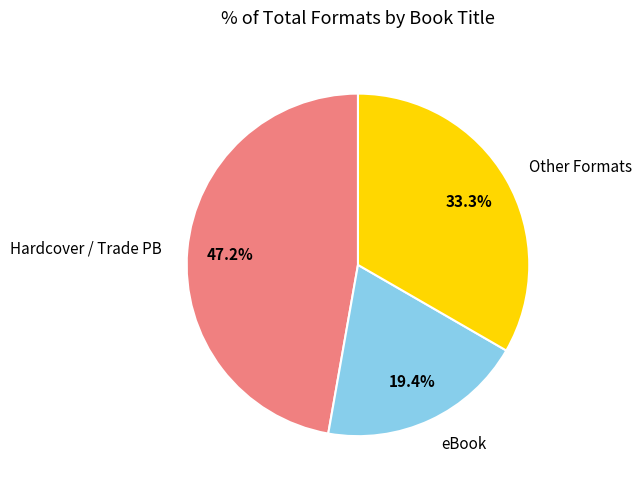

Does any single category account for the majority?

No